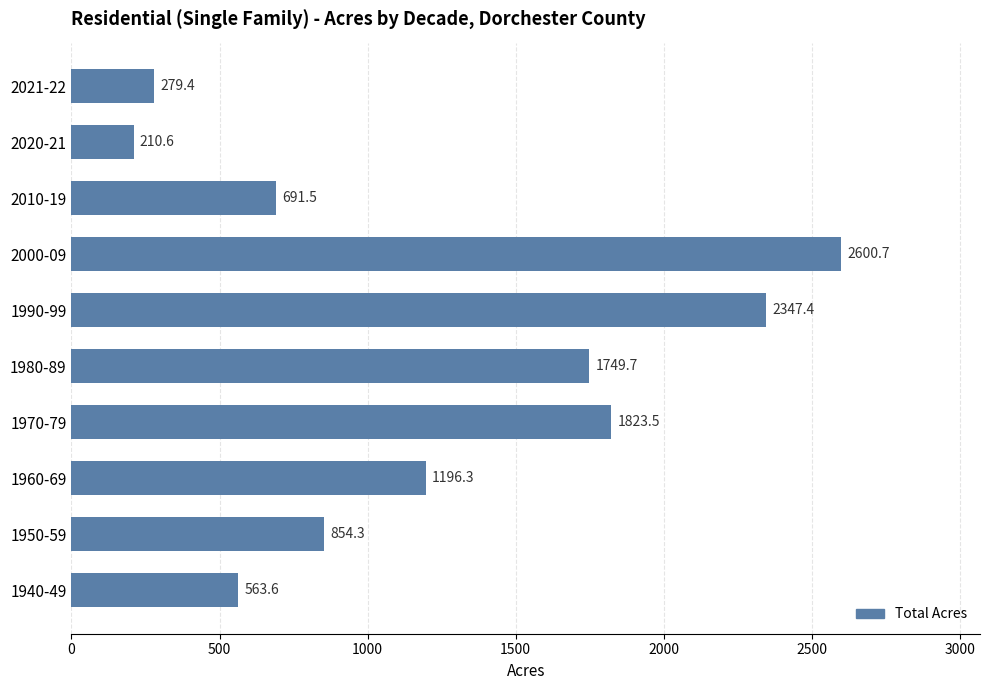

Rank the categories by value from highest to lowest.

2000-09, 1990-99, 1970-79, 1980-89, 1960-69, 1950-59, 2010-19, 1940-49, 2021-22, 2020-21